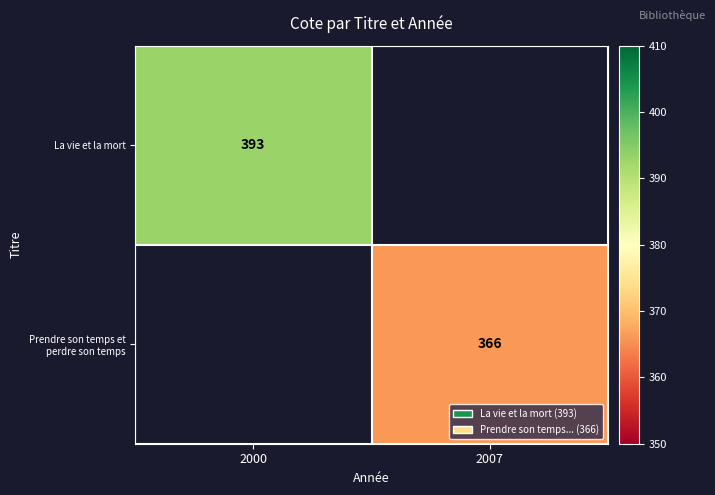

The La vie et la mort series shows 538 at 2000. True or false?

False